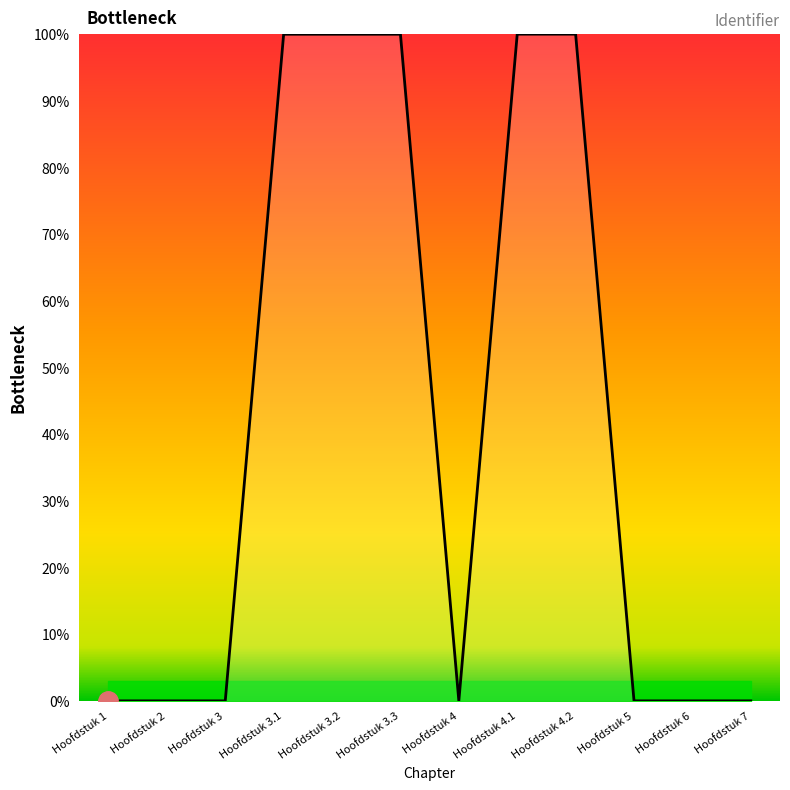

What is the greatest value displayed?

100.0